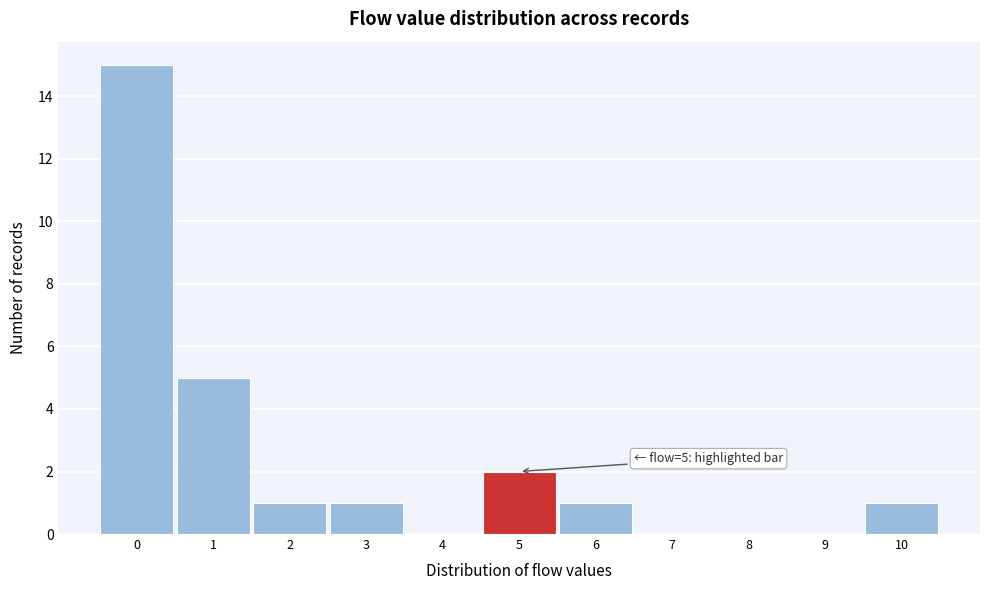

Which range on the x-axis has the tallest bar?

-0.5 to 0.5